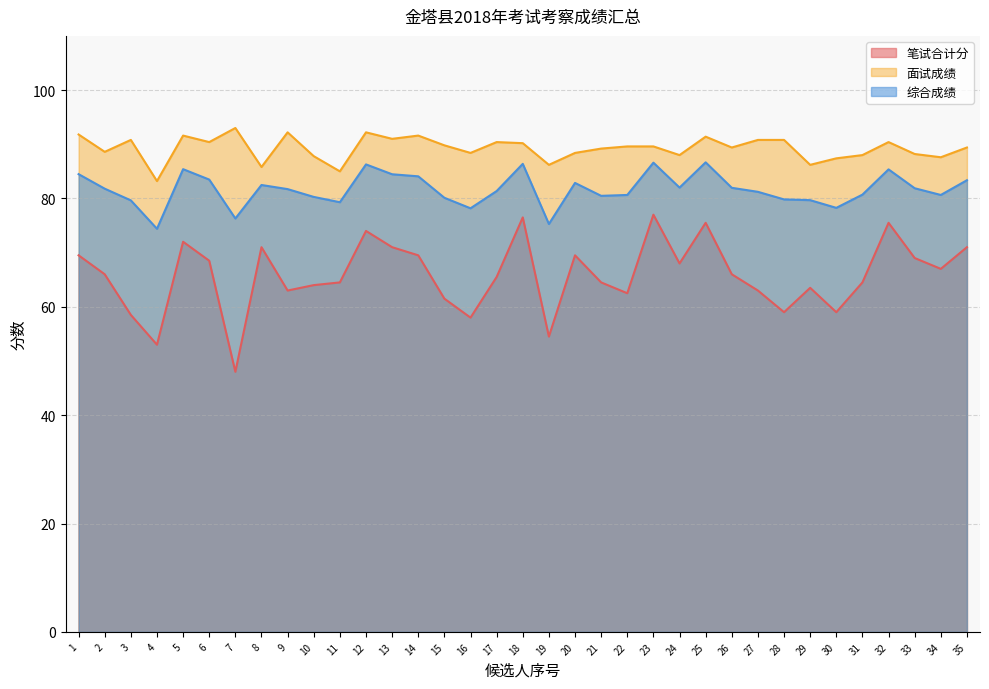

What value does the 综合成绩 series have at 10?

80.3